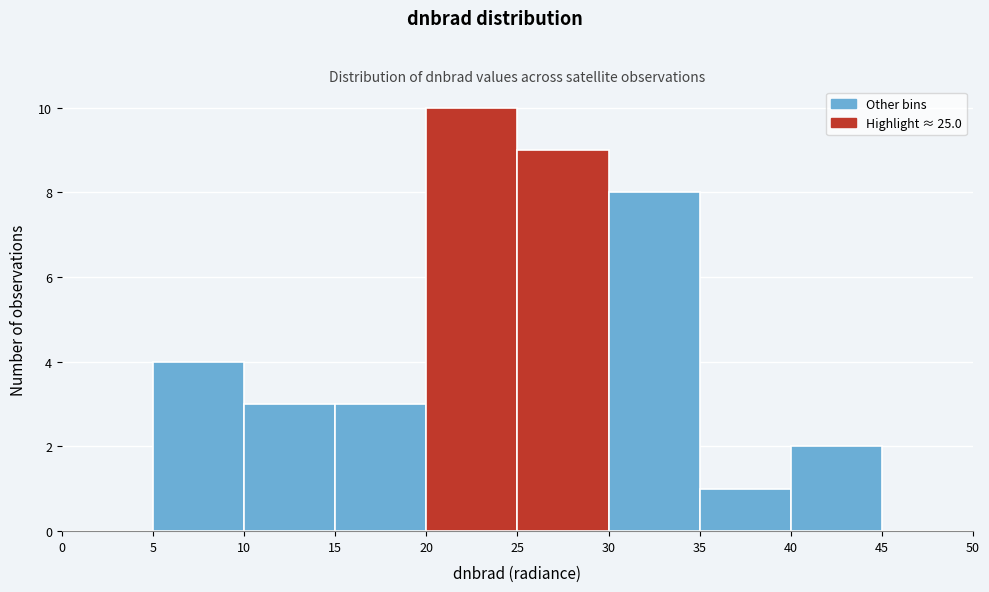

Reading left to right, list every bar in this chart as the range it spans on the x-axis followed by its height. The values are not printed on the chart, so give them approximately, as read against the axis.

0 to 5: 0
5 to 10: 4
10 to 15: 3
15 to 20: 3
20 to 25: 10
25 to 30: 9
30 to 35: 8
35 to 40: 1
40 to 45: 2
45 to 50: 0